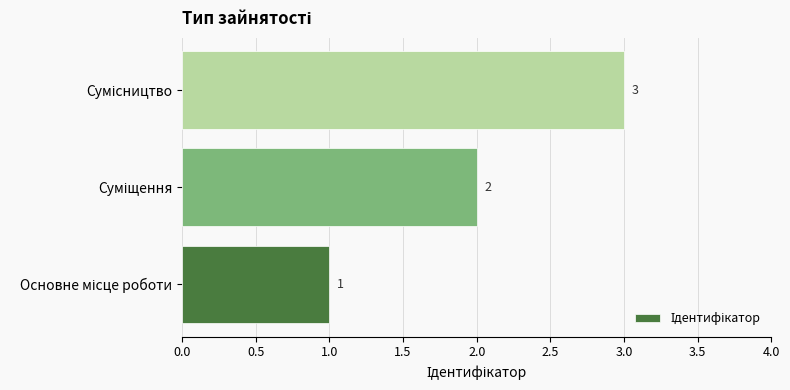

What is the greatest value displayed?

3